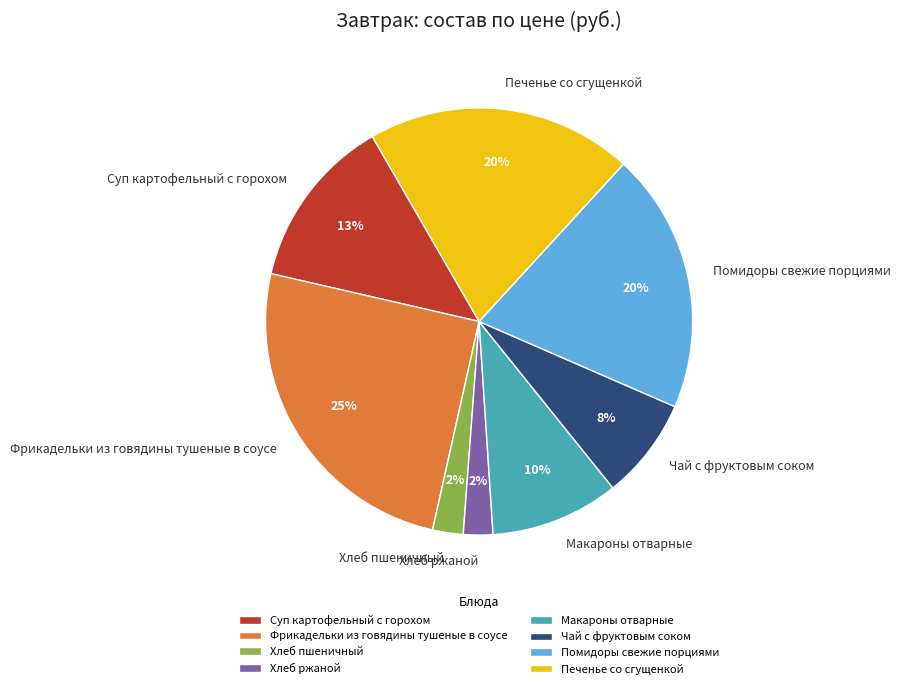

What is the largest slice in the pie chart?

Фрикадельки из говядины тушеные в соусе